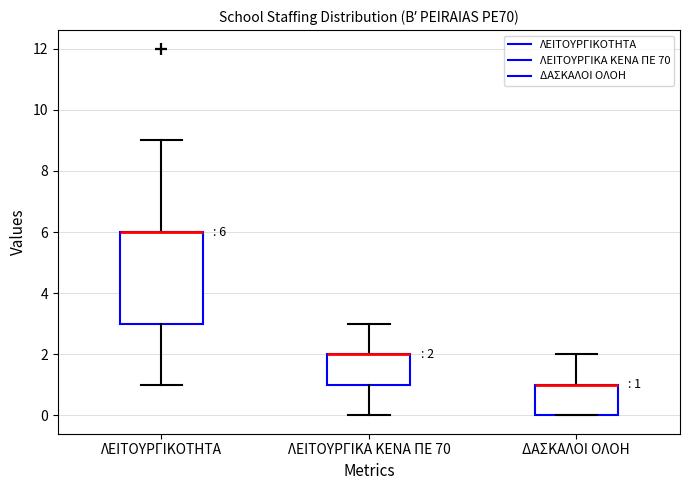

Comparing the boxes themselves (not the whiskers), which one is the tallest?

ΛΕΙΤΟΥΡΓΙΚΟΤΗΤΑ